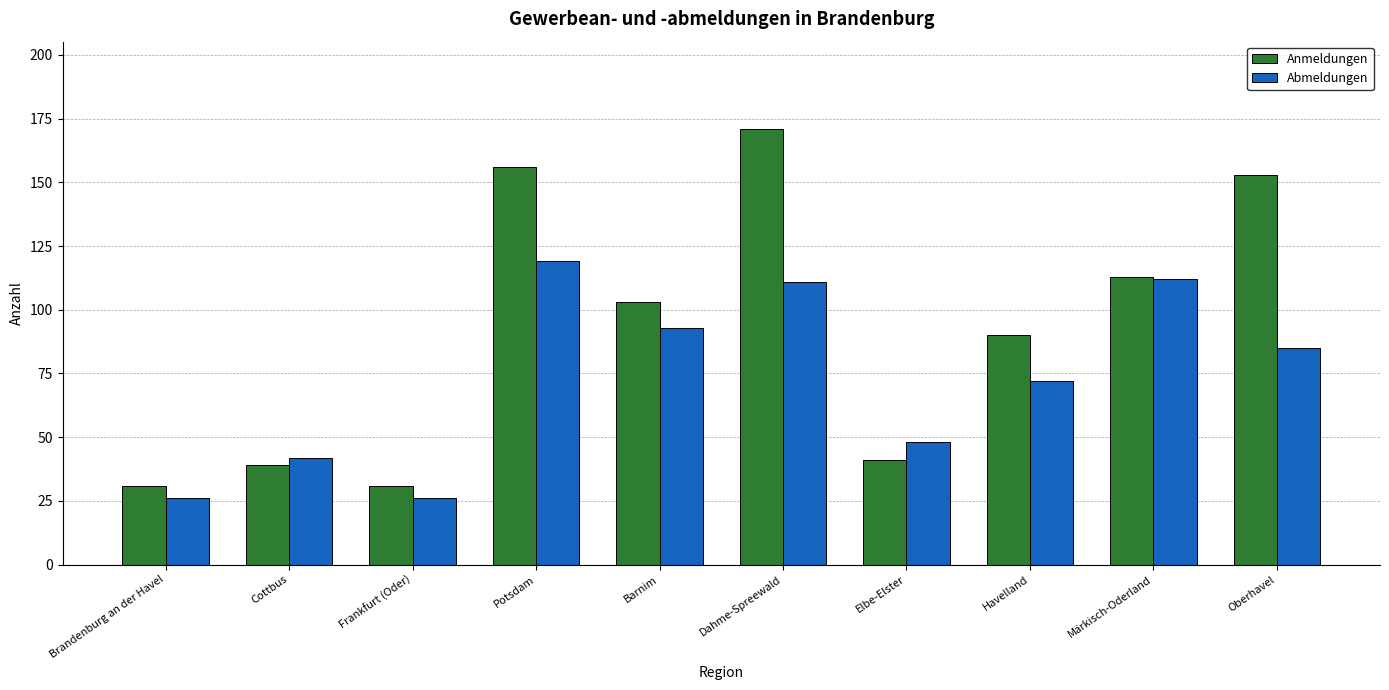

What position from the left is Potsdam?

4